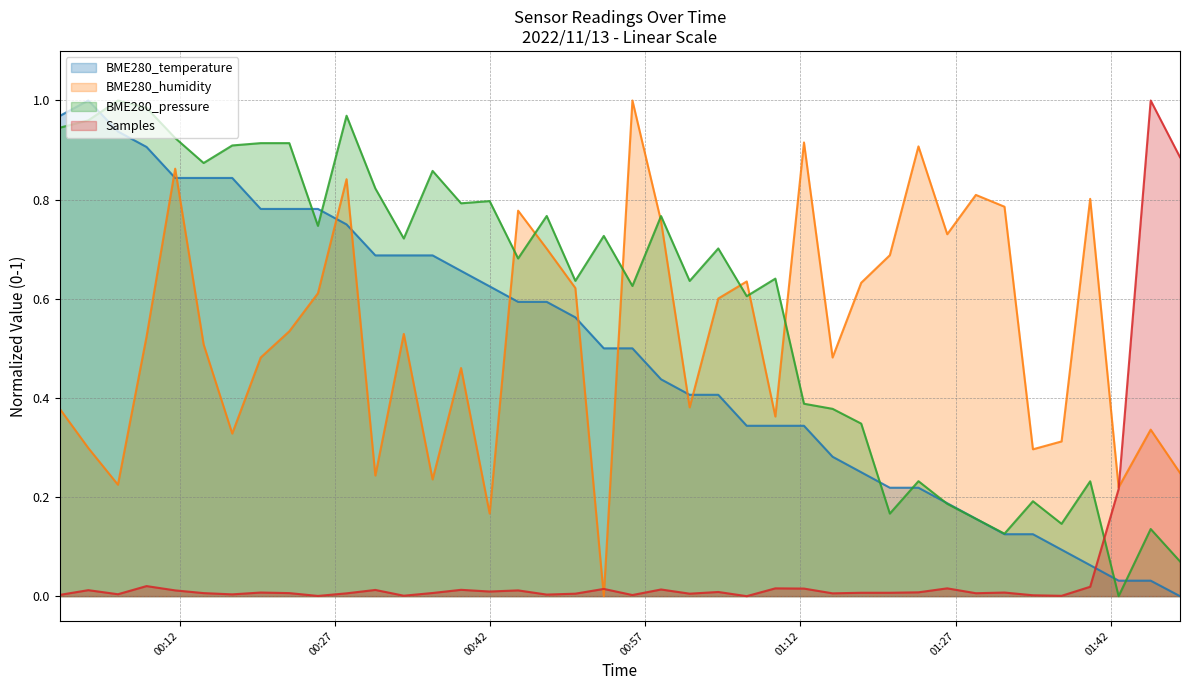

Between 2022/11/13 00:22:36 and 2022/11/13 01:31:44, which series saw the biggest shift?

BME280_pressure